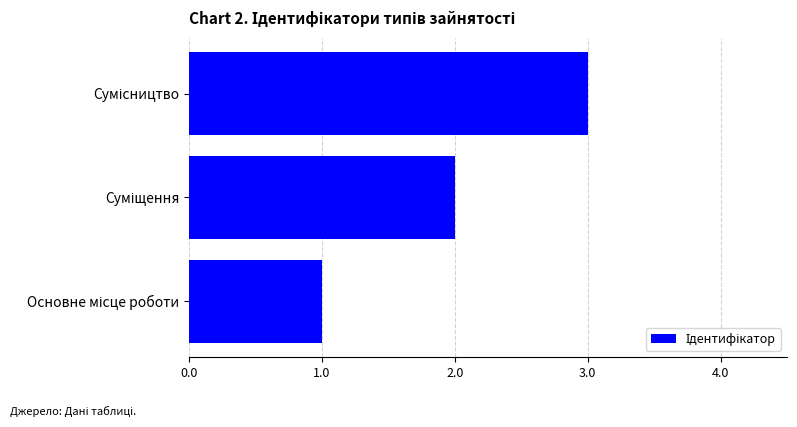

How many bars are there in total?

3